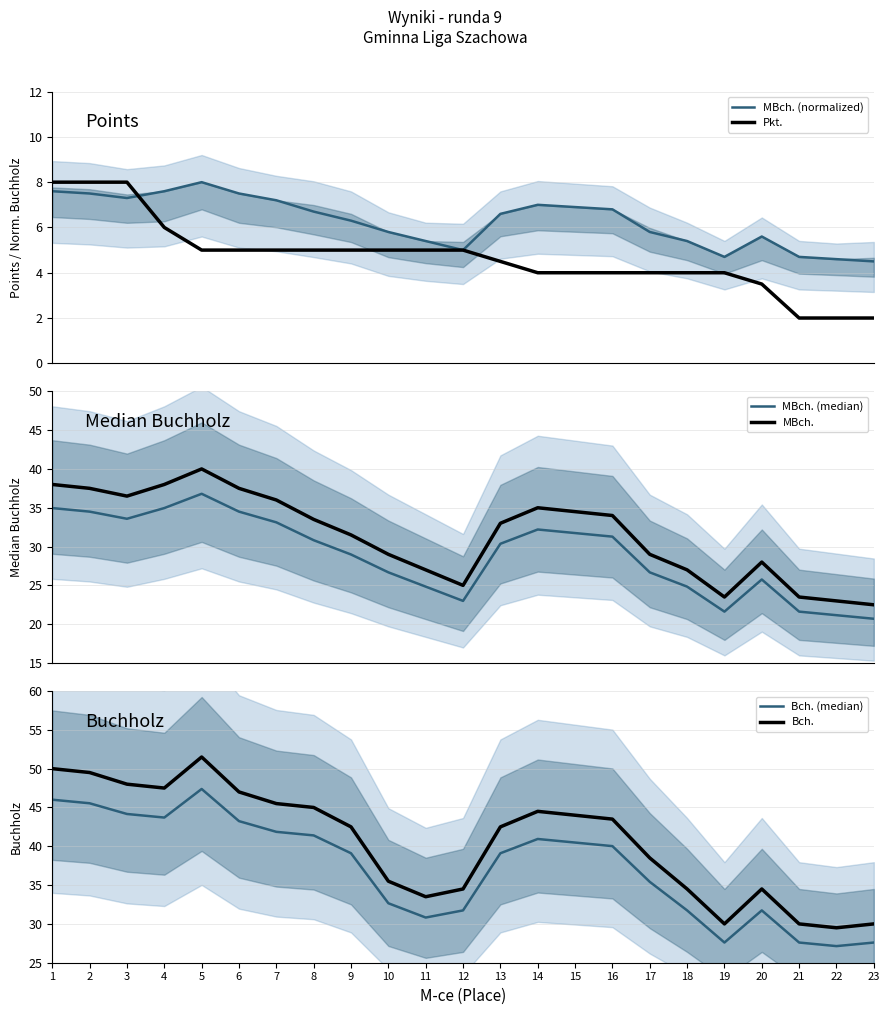

Reading left to right, list all the values displayed in this chart.

MBch. (normalized): 7.6	7.5	7.3	7.6	8.0	7.5	7.2	6.7	6.3	5.8	5.4	5.0	6.6	7.0	6.9	6.8	5.8	5.4	4.7	5.6	4.7	4.6	4.5
Pkt.: 8.0	8.0	8.0	6.0	5.0	5.0	5.0	5.0	5.0	5.0	5.0	5.0	4.5	4.0	4.0	4.0	4.0	4.0	4.0	3.5	2.0	2.0	2.0
MBch. (median): 35.0	34.5	33.6	35.0	36.8	34.5	33.1	30.8	29.0	26.7	24.8	23.0	30.4	32.2	31.7	31.3	26.7	24.8	21.6	25.8	21.6	21.2	20.7
MBch.: 38.0	37.5	36.5	38.0	40.0	37.5	36.0	33.5	31.5	29.0	27.0	25.0	33.0	35.0	34.5	34.0	29.0	27.0	23.5	28.0	23.5	23.0	22.5
Bch. (median): 46.0	45.5	44.2	43.7	47.4	43.2	41.9	41.4	39.1	32.7	30.8	31.7	39.1	40.9	40.5	40.0	35.4	31.7	27.6	31.7	27.6	27.1	27.6
Bch.: 50.0	49.5	48.0	47.5	51.5	47.0	45.5	45.0	42.5	35.5	33.5	34.5	42.5	44.5	44.0	43.5	38.5	34.5	30.0	34.5	30.0	29.5	30.0